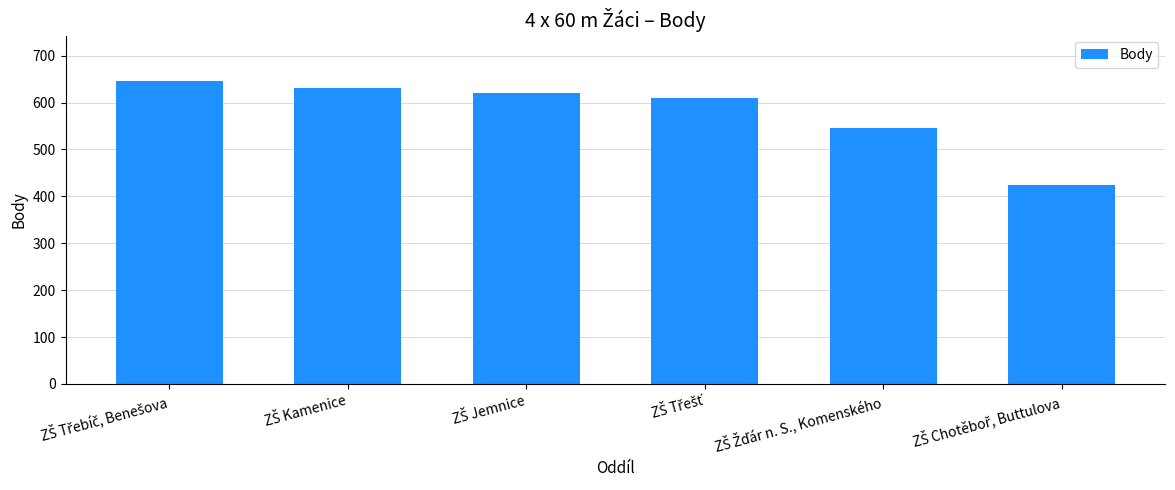

What is the difference between the maximum and minimum values?

222